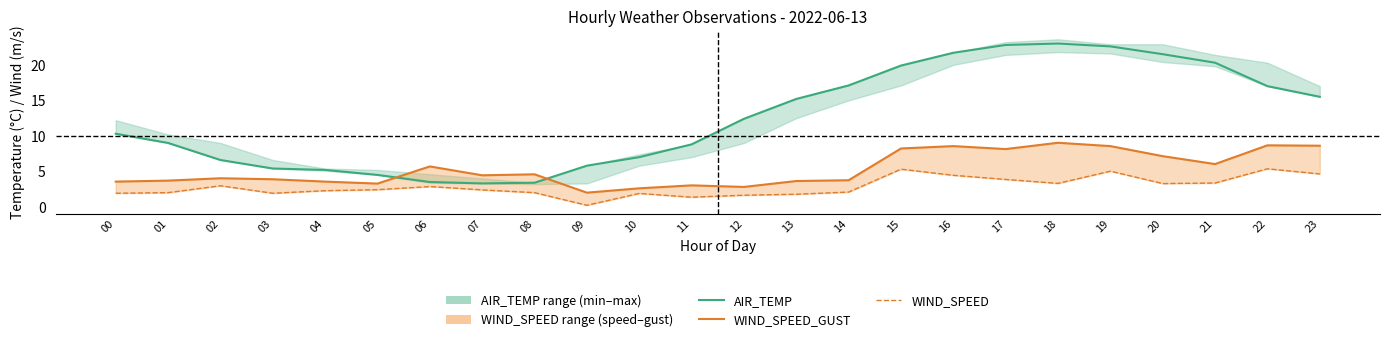

Reading left to right, list all the values displayed in this chart.

AIR_TEMP: 00=10.3	01=9.0	02=6.6	03=5.4	04=5.2	05=4.5	06=3.5	07=3.3	08=3.4	09=5.8	10=7.0	11=8.8	12=12.4	13=15.2	14=17.1	15=19.9	16=21.7	17=22.8	18=23.0	19=22.6	20=21.5	21=20.3	22=17.0	23=15.5
WIND_SPEED_GUST: 00=3.6	01=3.7	02=4.0	03=3.9	04=3.6	05=3.3	06=5.7	07=4.4	08=4.6	09=2.0	10=2.6	11=3.0	12=2.8	13=3.6	14=3.8	15=8.2	16=8.6	17=8.1	18=9.0	19=8.6	20=7.1	21=6.0	22=8.7	23=8.6
WIND_SPEED: 00=1.9	01=2.0	02=3.0	03=1.9	04=2.3	05=2.4	06=2.9	07=2.4	08=2.0	09=0.2	10=1.9	11=1.4	12=1.6	13=1.8	14=2.1	15=5.3	16=4.4	17=3.9	18=3.3	19=5.0	20=3.3	21=3.4	22=5.4	23=4.6